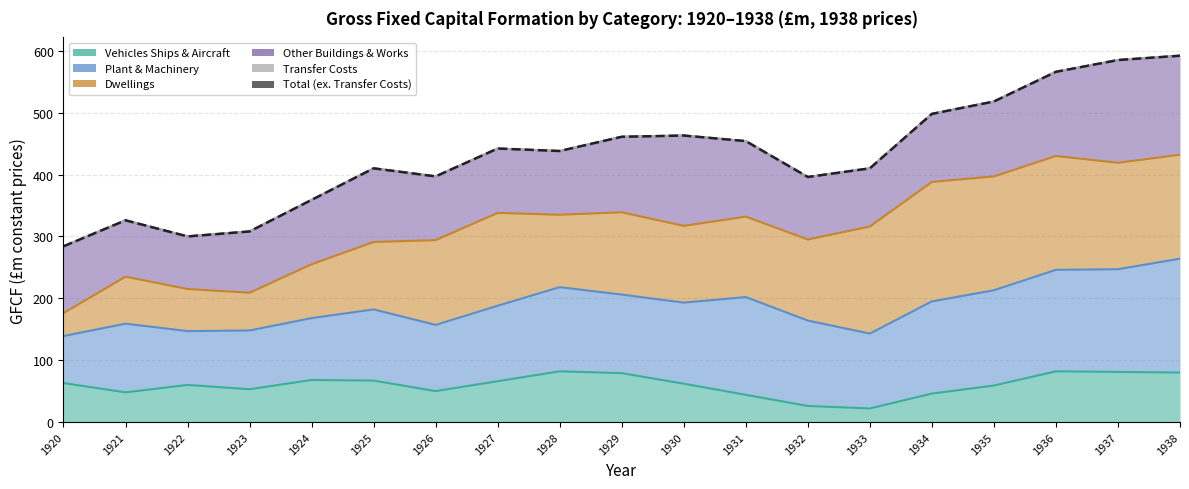

True or false: Dwellings has a value of 248 at 1920.

False